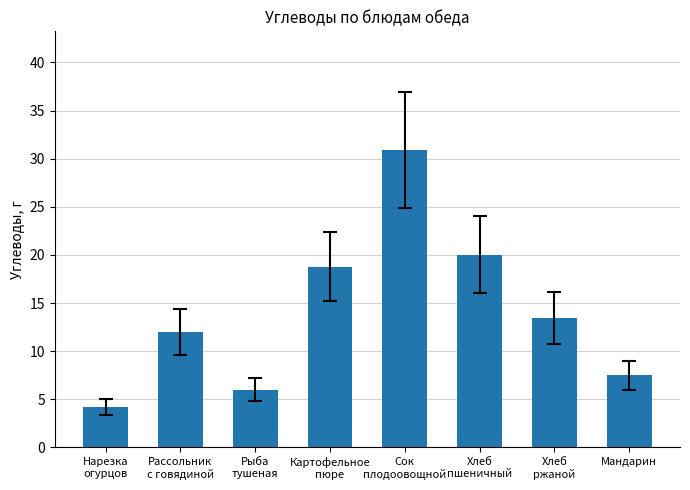

Is it true that the value at Мандарин is 11.7?

False